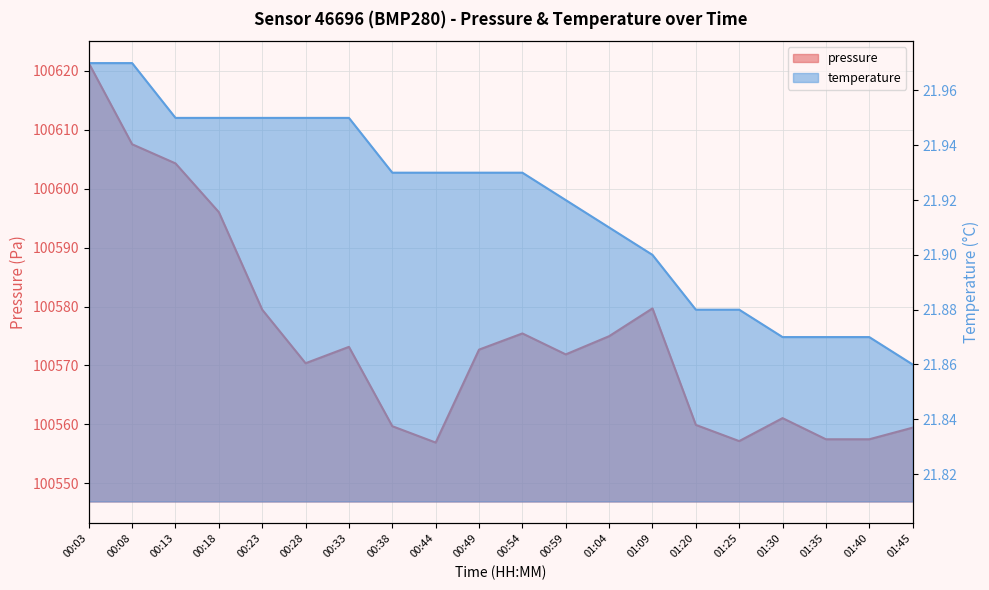

How many interior local valleys does the pressure series have?

4